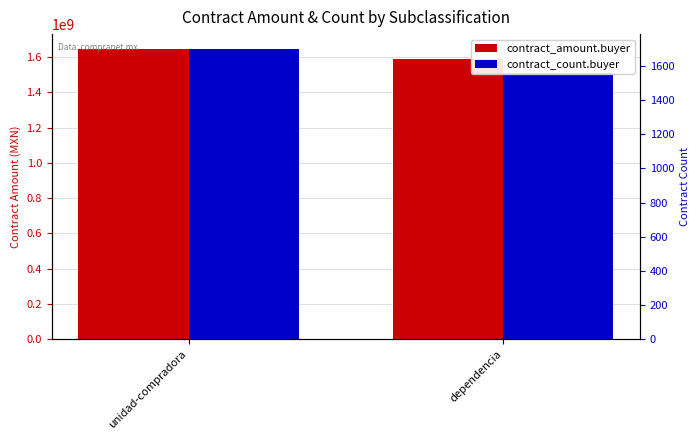

What is the label of the 1st bar from the right?

dependencia